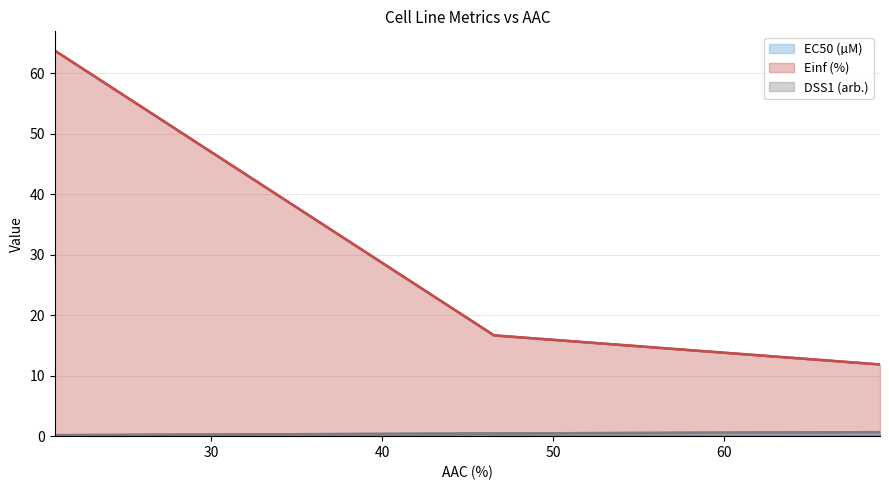

List the labels in order of EC50 (µM) value, smallest first.

46.529, 69.104, 20.838